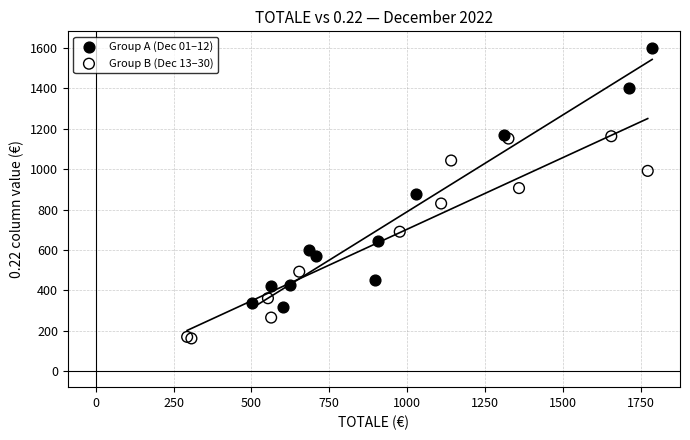

Which series contains the lowest Y value?

Group B (Dec 13–30)